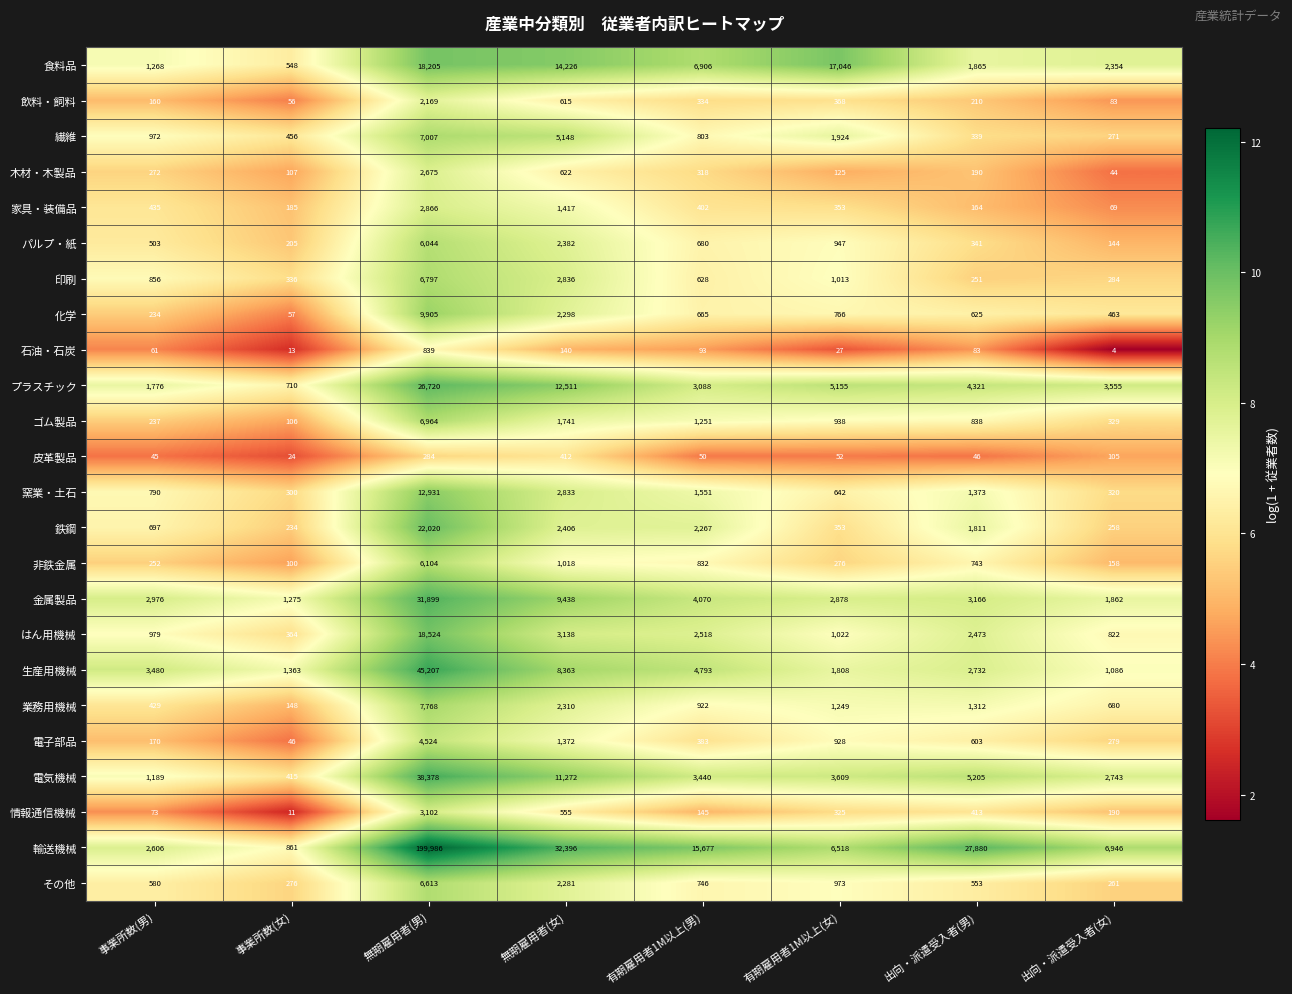

What is the difference between the 電子部品 values at 有期雇用者1M以上(女) and 無期雇用者(男)?

3596